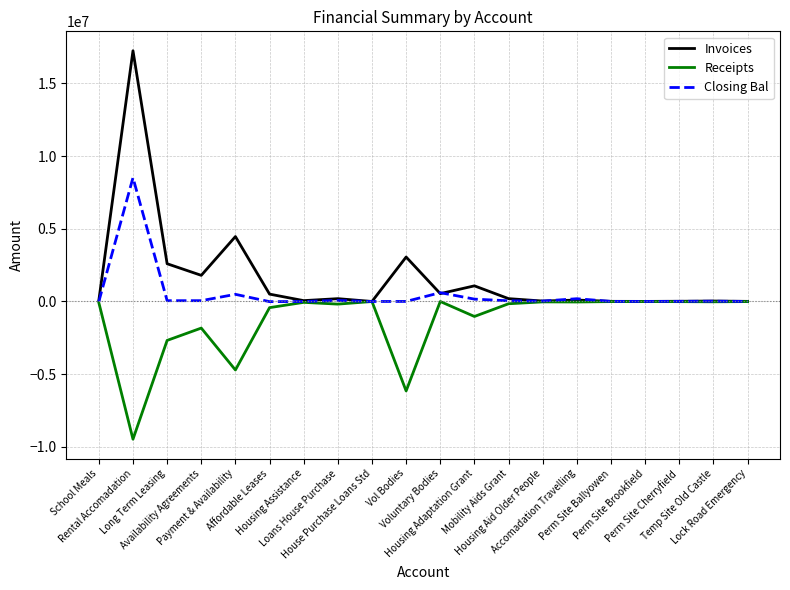

Which label corresponds to the smallest value in the chart?

Rental Accomadation